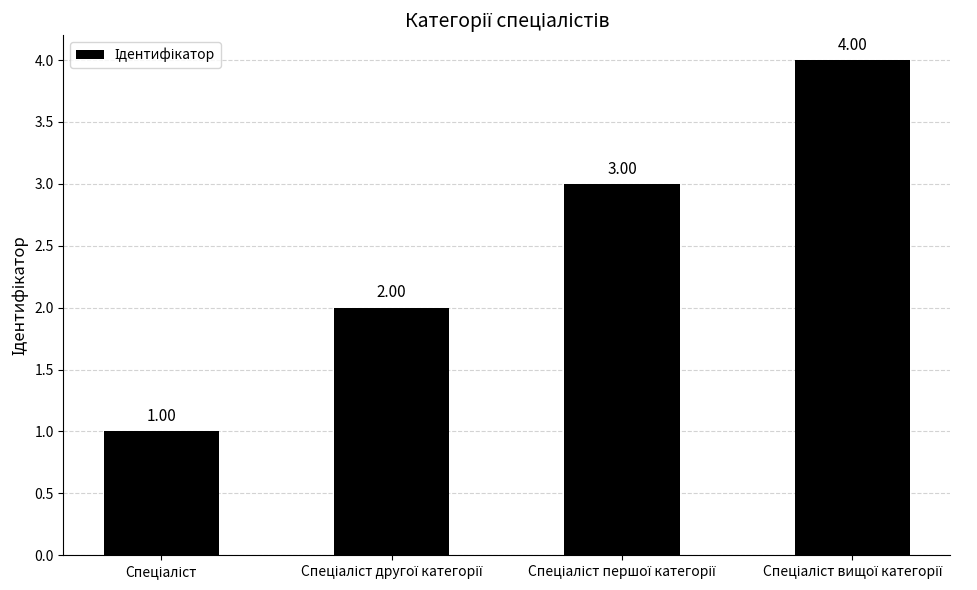

How many values are between 2 and 4?

3